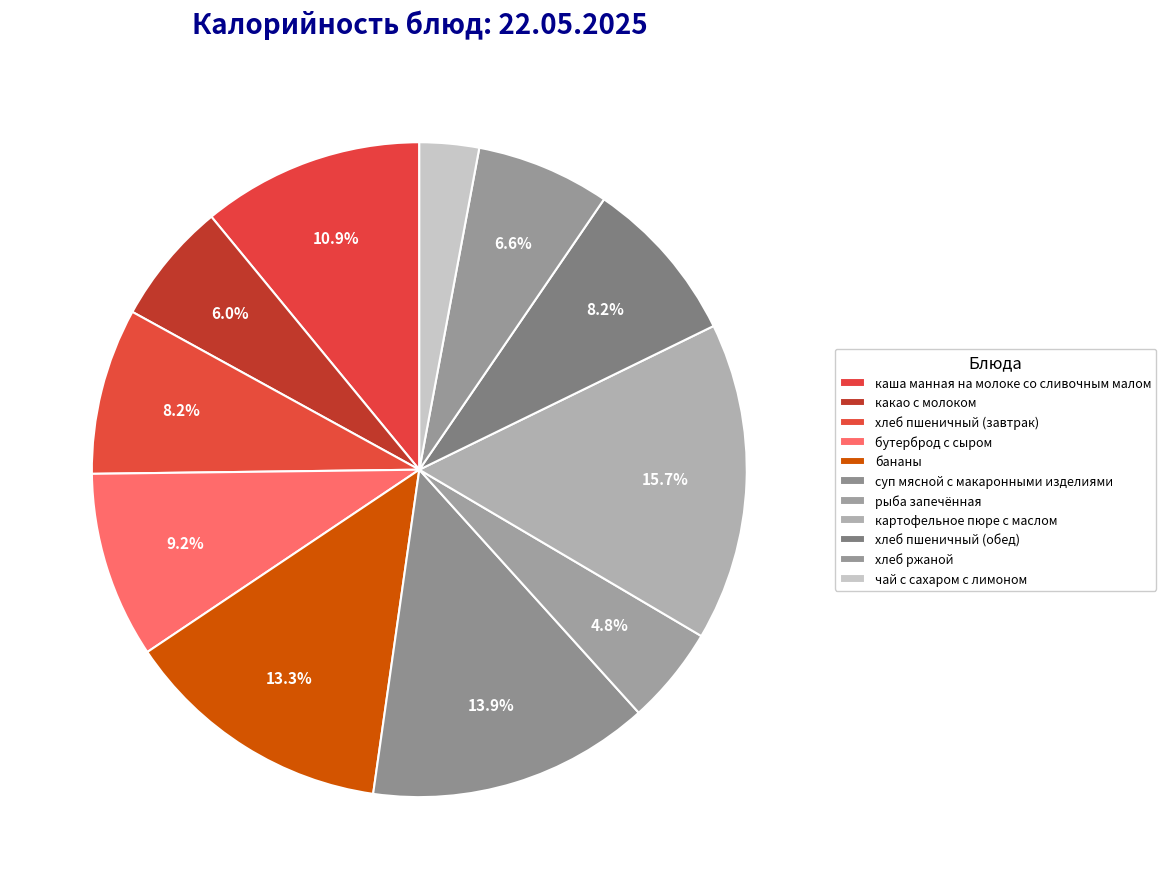

To the nearest percent, what is the difference between the largest and smallest slice percentages?

13%